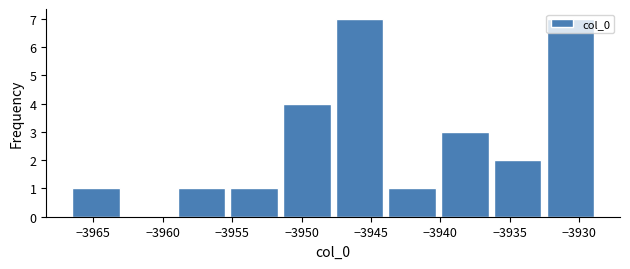

Reading left to right, transcribe this chart: for each bar, give the range it covers on the x-axis and its height. Neither the bar edges nor the heights are printed on the chart, so give them approximately, as read against the axes.

-3966.5 to -3963.0: 1
-3963.0 to -3959.0: 0
-3959.0 to -3955.5: 1
-3955.5 to -3951.5: 1
-3951.5 to -3947.5: 4
-3947.5 to -3944.0: 7
-3944.0 to -3940.0: 1
-3940.0 to -3936.5: 3
-3936.5 to -3932.5: 2
-3932.5 to -3929.0: 7